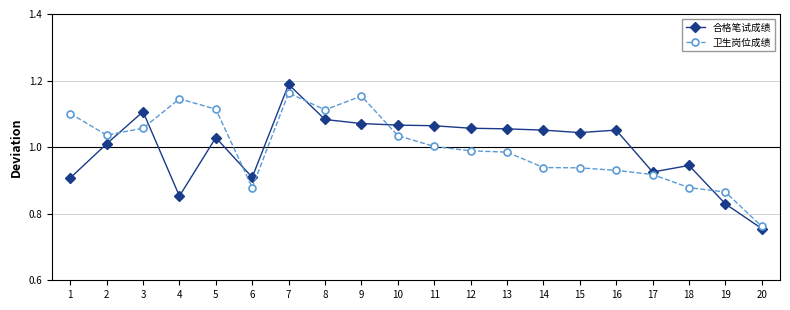

Between 1 and 20, which series saw the biggest shift?

卫生岗位成绩